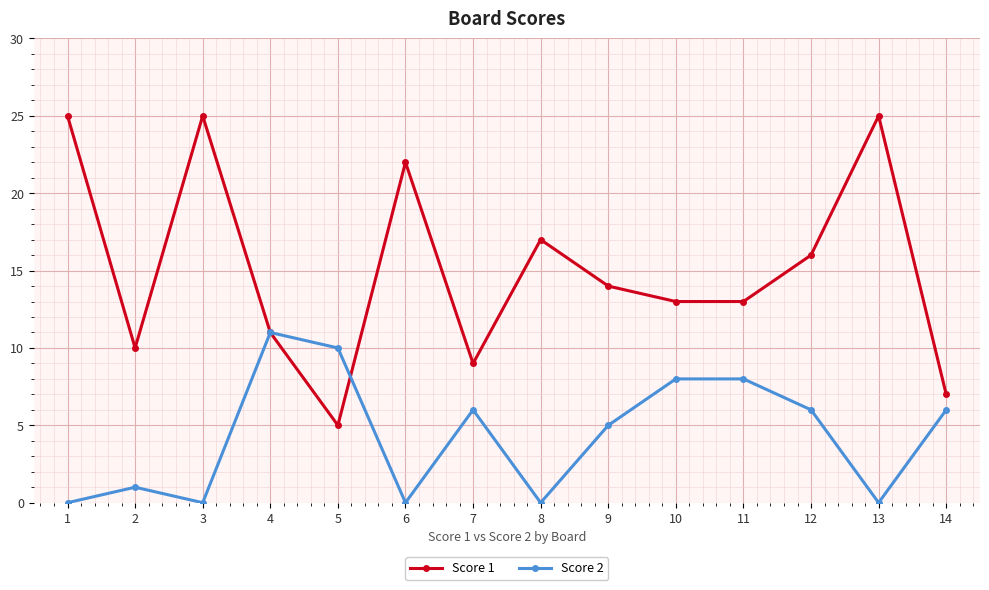

What is the spread (max minus min) of values at 3?

25